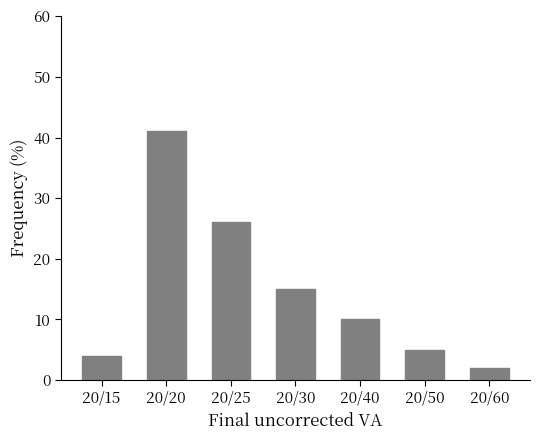

Reading right to left, transcribe all the data shown in this chart.

20/60=2	20/50=5	20/40=10	20/30=15	20/25=26	20/20=41	20/15=4